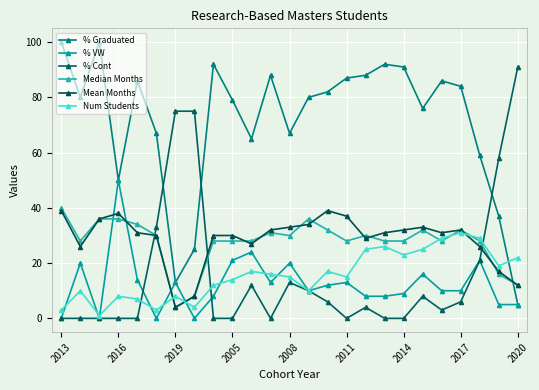

How many interior local peaks does the Num Students series have?

7